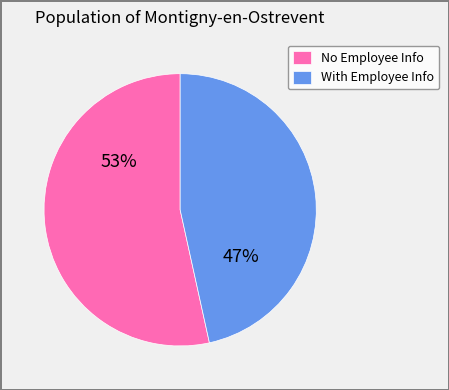

How many slices are in this pie chart?

2